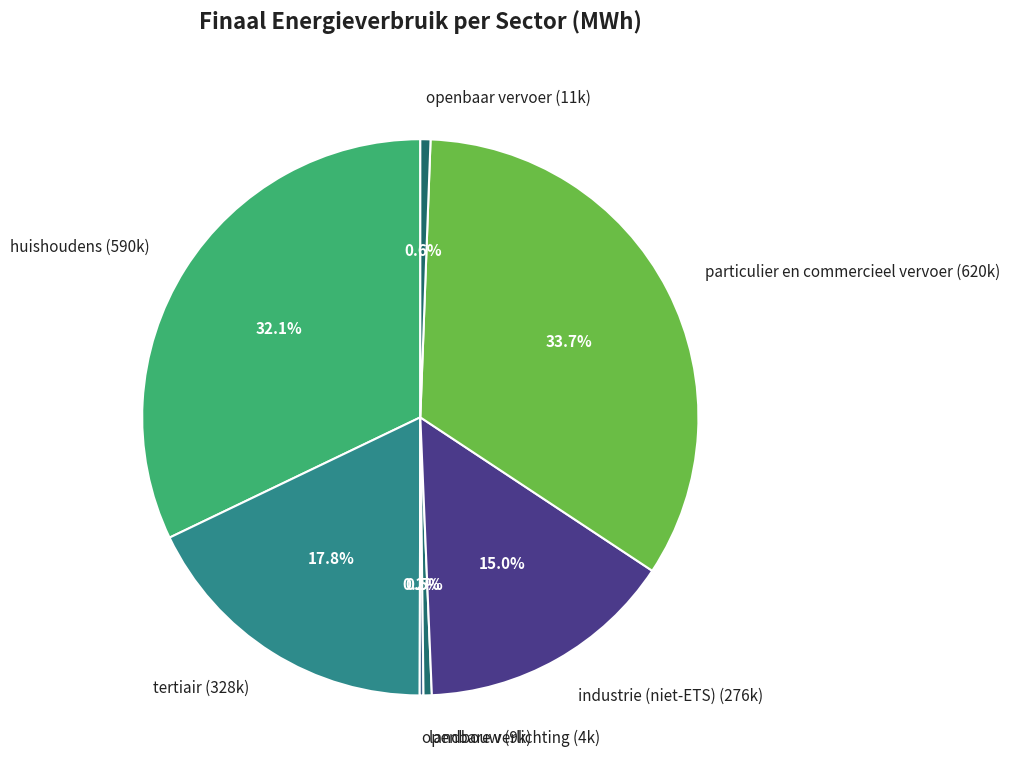

Do tertiair (328k) and particulier en commercieel vervoer (620k) together represent more than half of the pie?

Yes